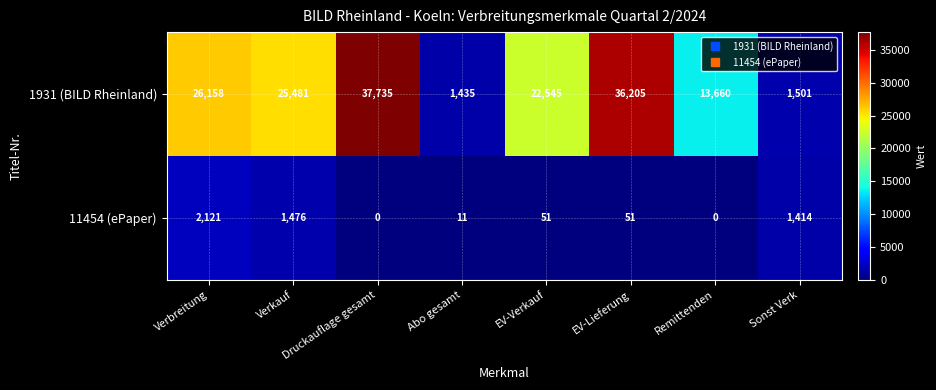

What is the sum of all 1931 (BILD Rheinland) values?

164720